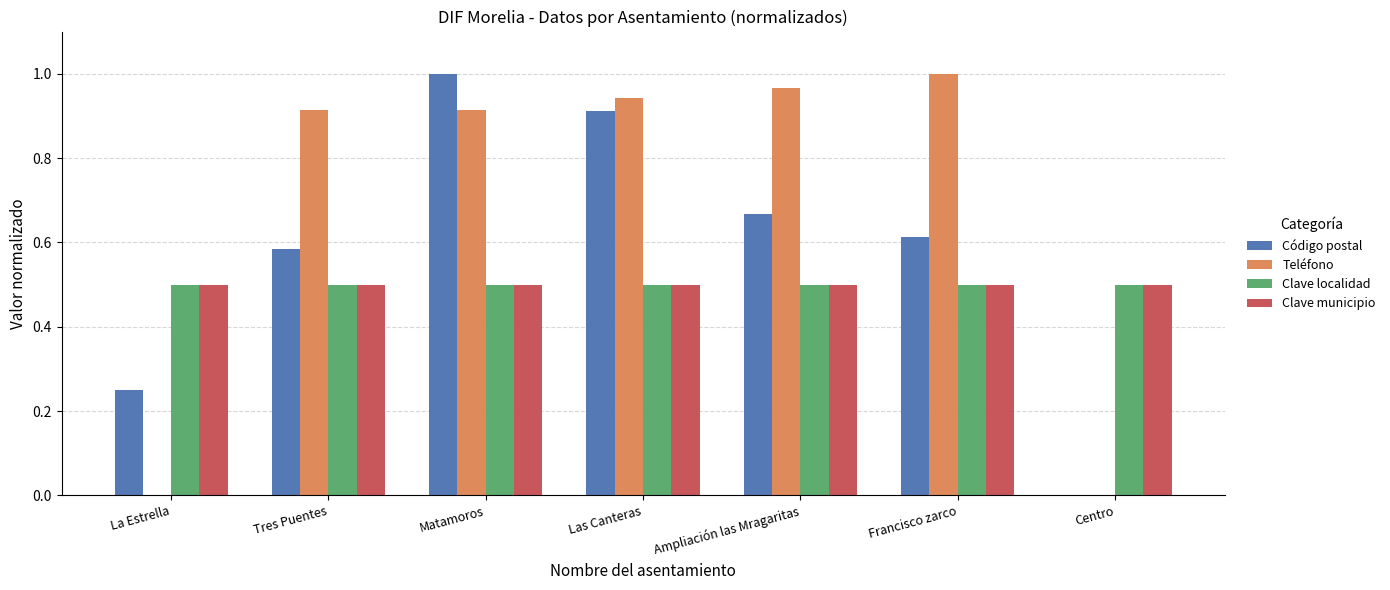

Count the number of data series in this chart.

4